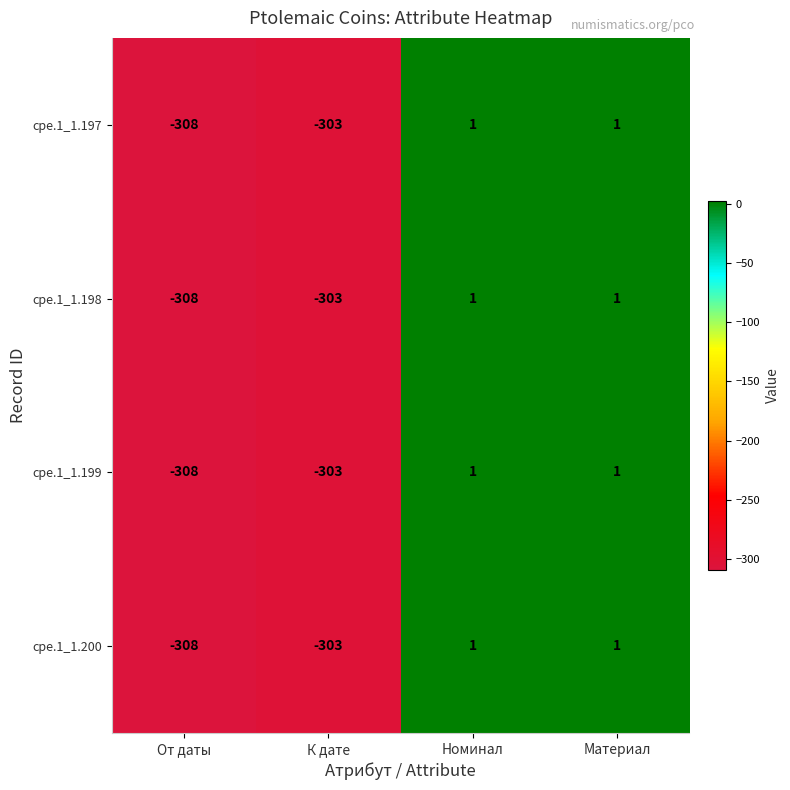

The value of cpe.1_1.198 at Номинал is 1. True or false?

True